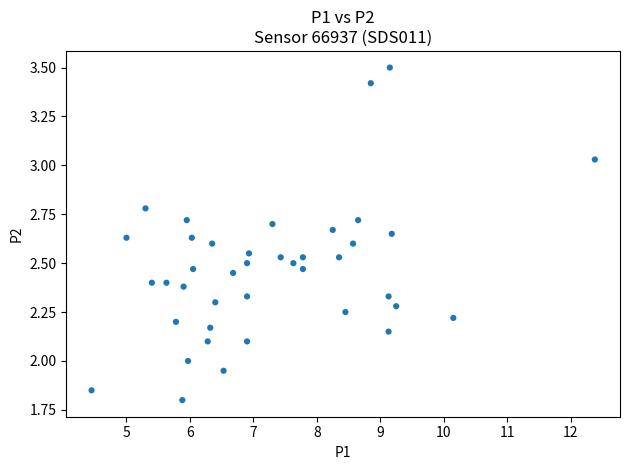

What is the range of X values (max minus min)?

7.9